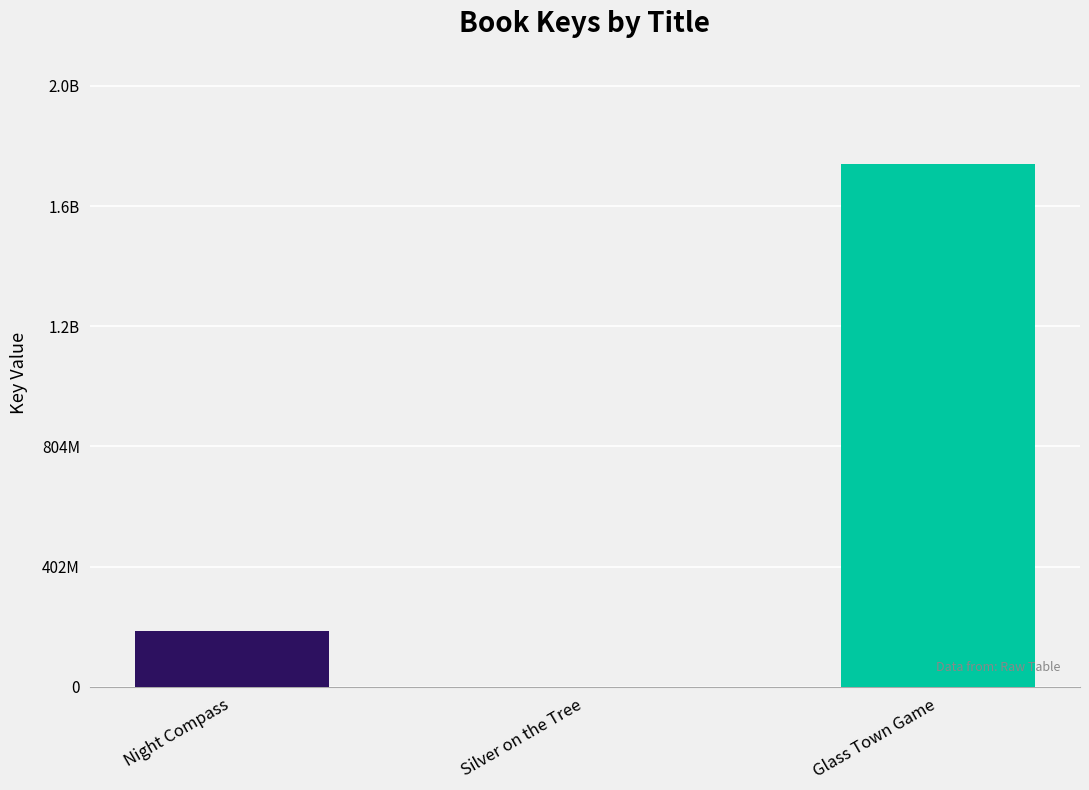

What position from the right is Glass Town Game?

1